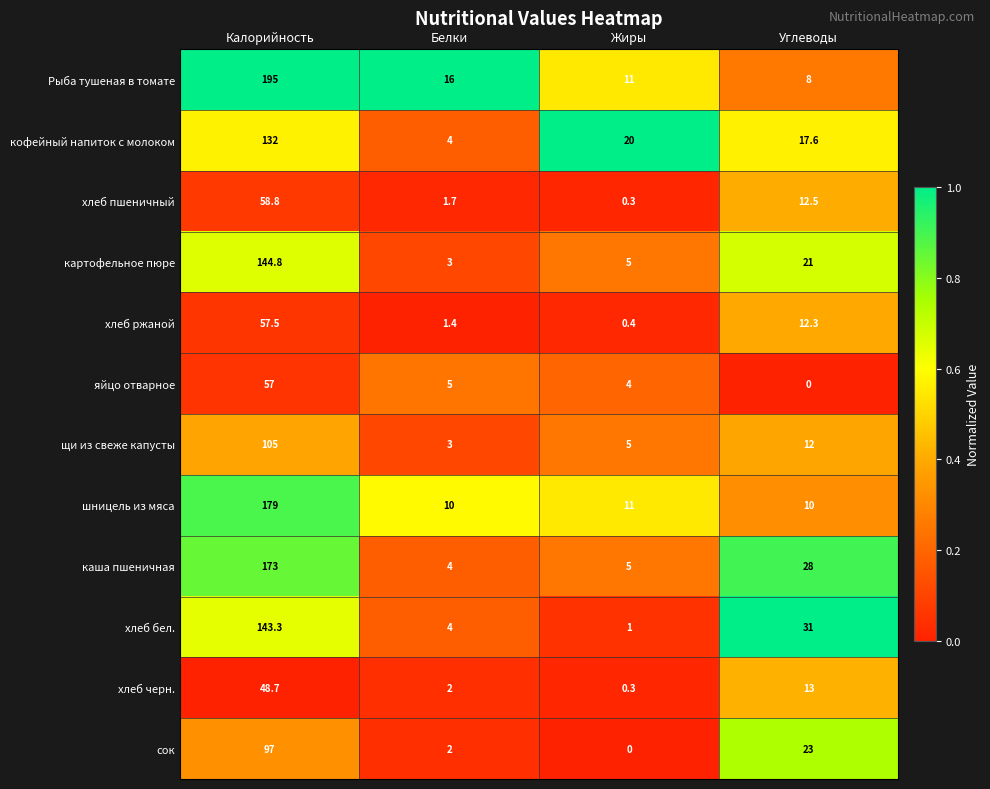

List the labels in order of Рыба тушеная в томате value, smallest first.

Углеводы, Жиры, Белки, Калорийность